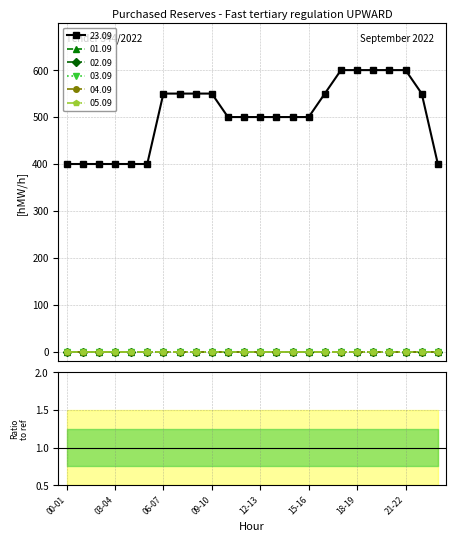

True or false: 01.09 and 04.09 intersect in this chart.

False